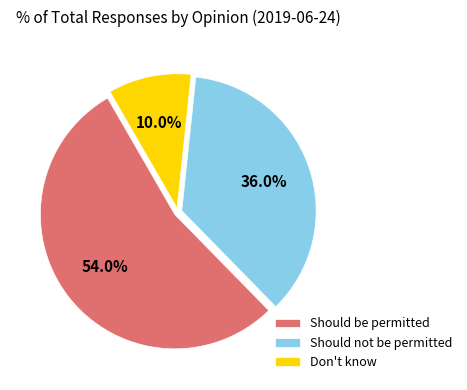

Is it true that Should not be permitted is 27% of the pie?

False